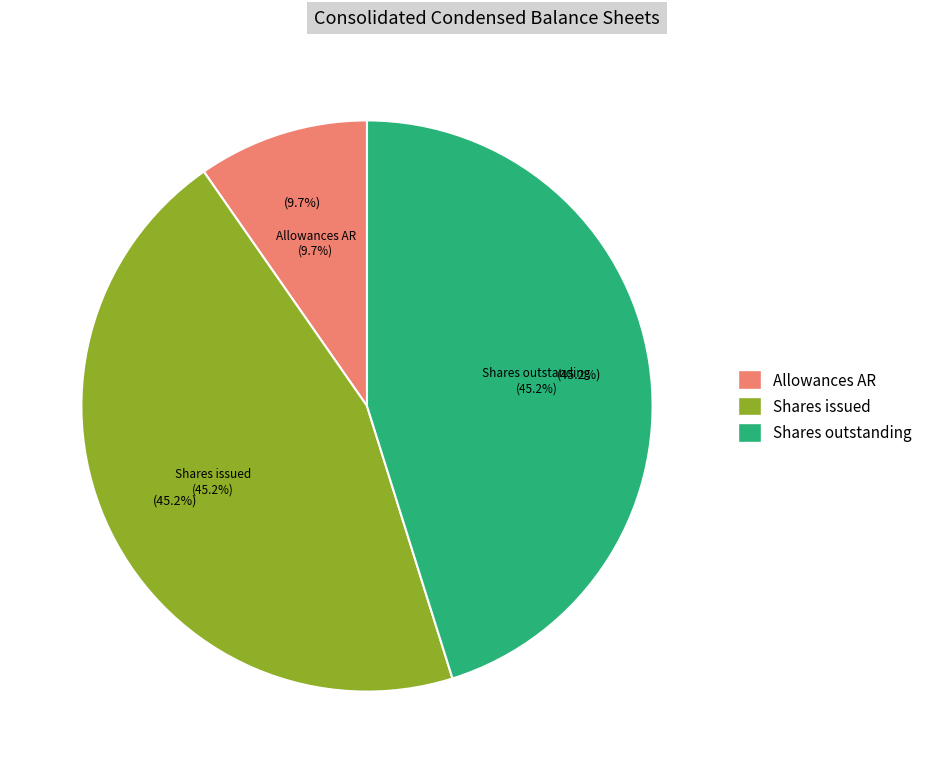

To the nearest percent, what percentage of the pie is Common stock, shares outstanding?

45%